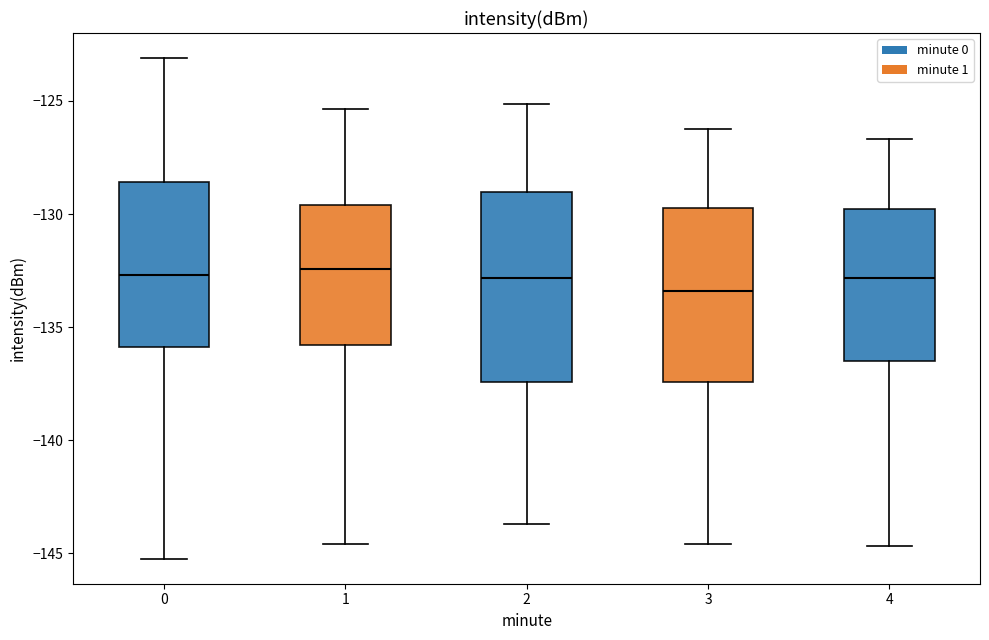

Reading left to right, read every box against the y-axis: the position of its median line, the range the box covers, and the ends of its whiskers. The values are not printed on the chart, so give them approximately, as read against the axis.

0: median -132.5, box -136.0 to -128.5, whiskers -145.0 to -123.0
1: median -132.5, box -136.0 to -129.5, whiskers -144.5 to -125.5
2: median -133.0, box -137.5 to -129.0, whiskers -143.5 to -125.0
3: median -133.5, box -137.5 to -129.5, whiskers -144.5 to -126.0
4: median -133.0, box -136.5 to -130.0, whiskers -144.5 to -126.5